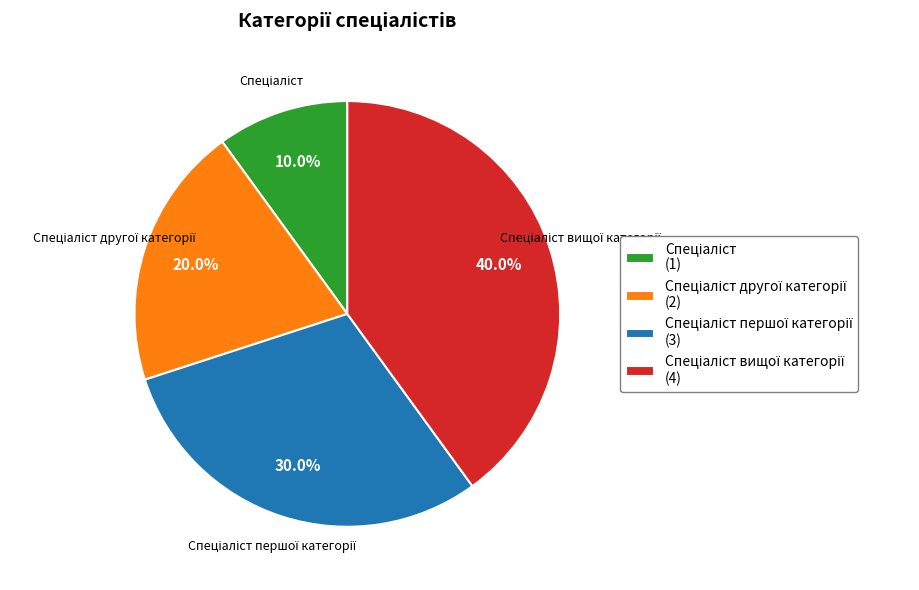

To the nearest percent, what is the average slice percentage?

25%